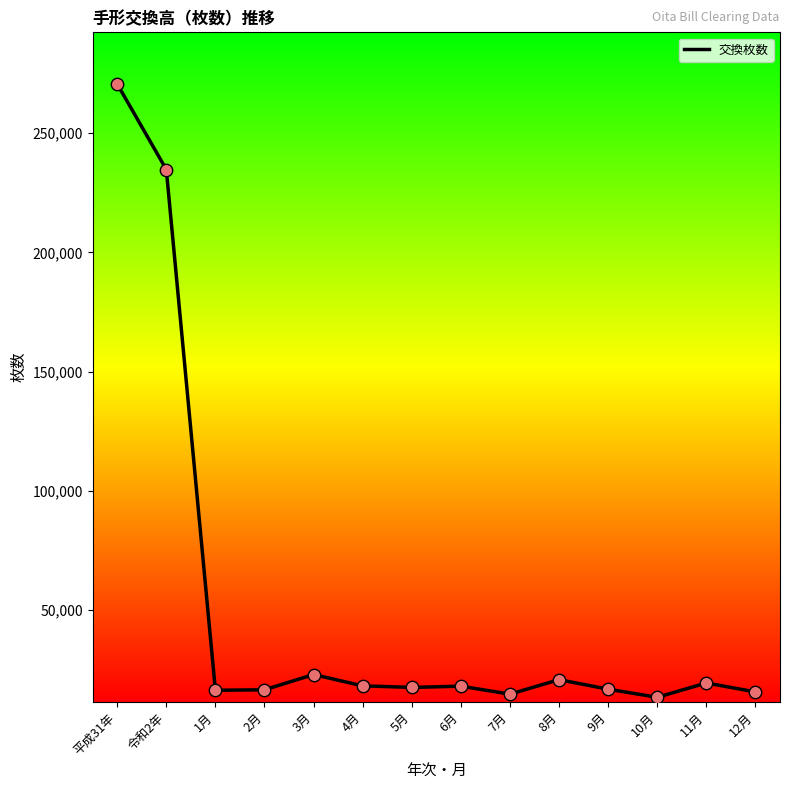

What is the ratio of the value at 6月 to the value at 12月?

1.2